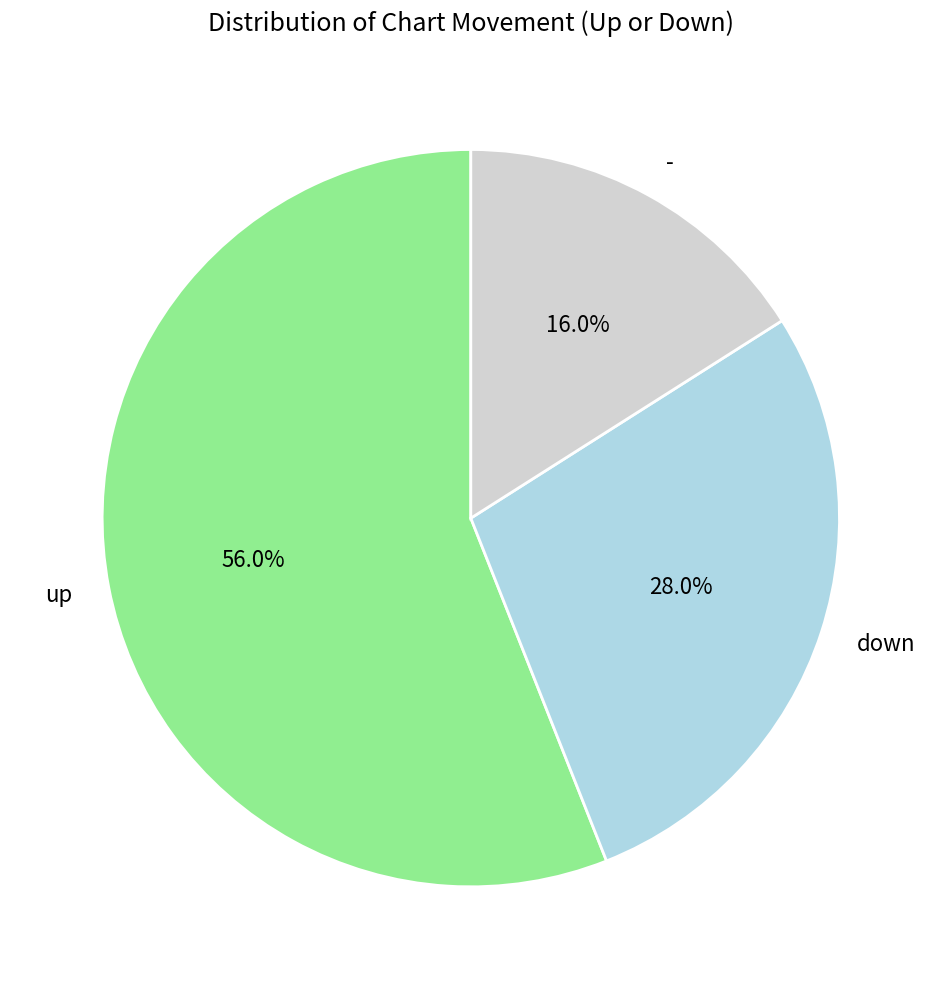

How many segments does this pie chart have?

3